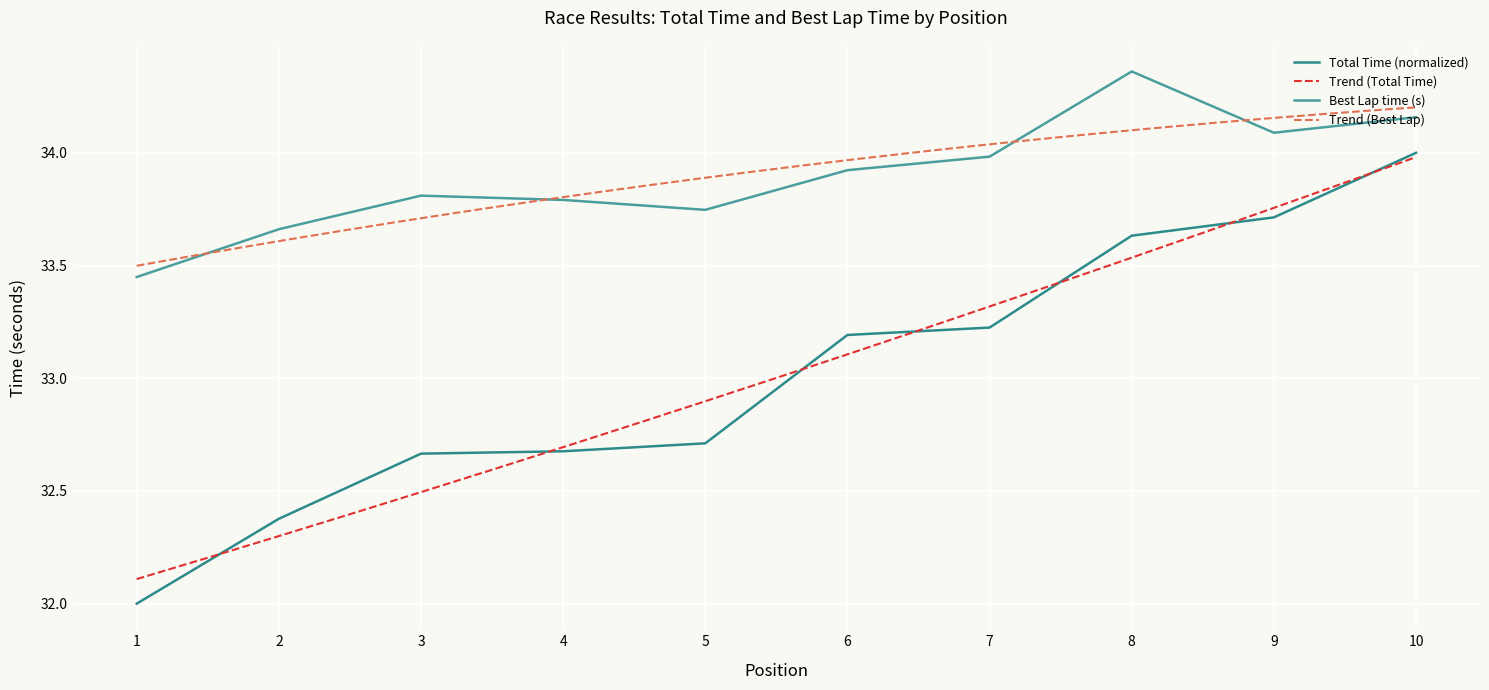

The Best Lap time series shows 34.0 at 7. True or false?

True